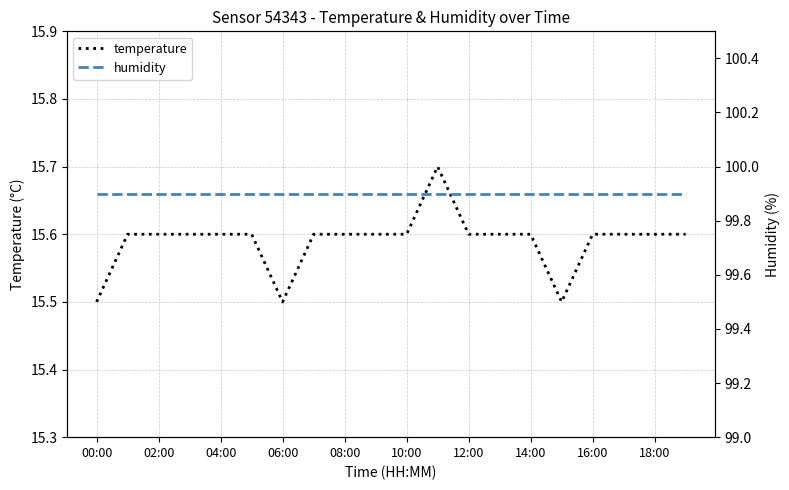

True or false: temperature has a value of 15.6 at 08:00.

True